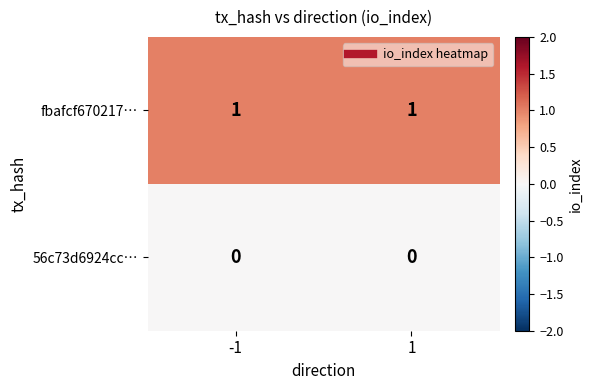

List the series in order of their overall mean, lowest first.

56c73d6924cc…, fbafcf670217…